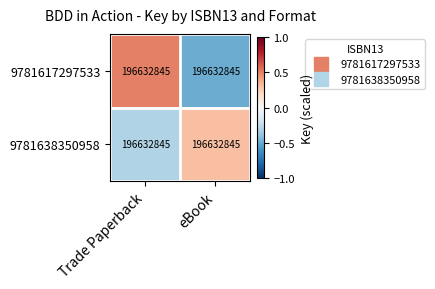

At which category does the chart reach its minimum across all series?

eBook